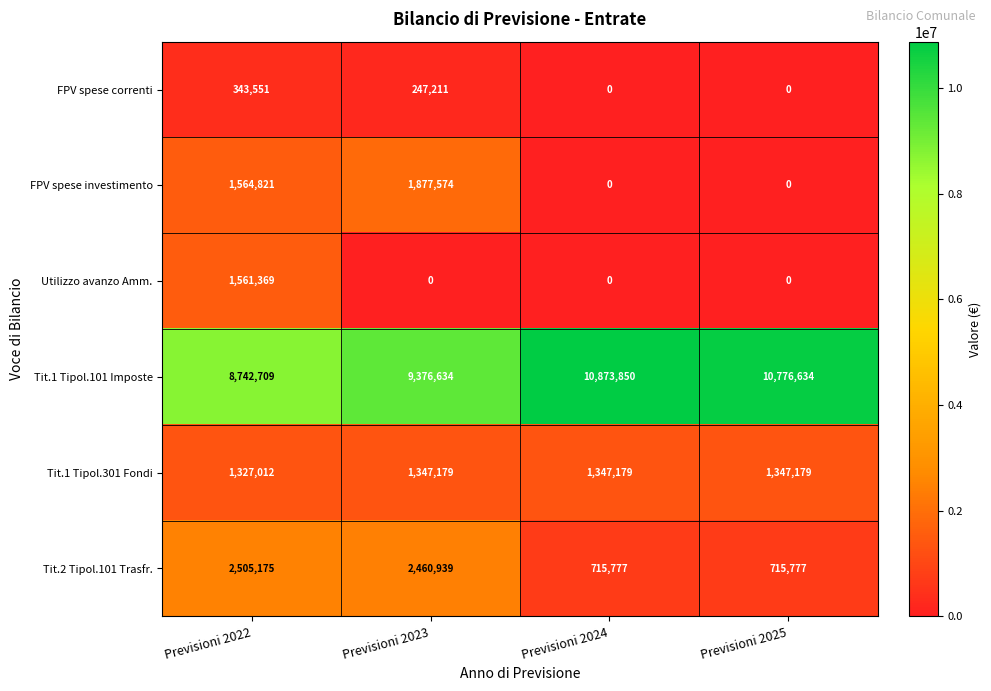

How many data points in FPV spese investimento are less than 1564821?

2